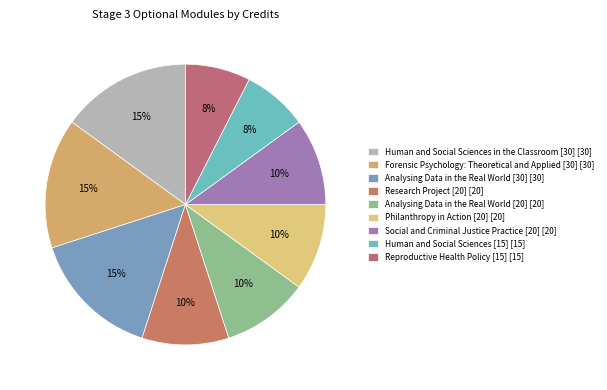

Which slice is the largest?

Human and Social Sciences in the Classroom [30]